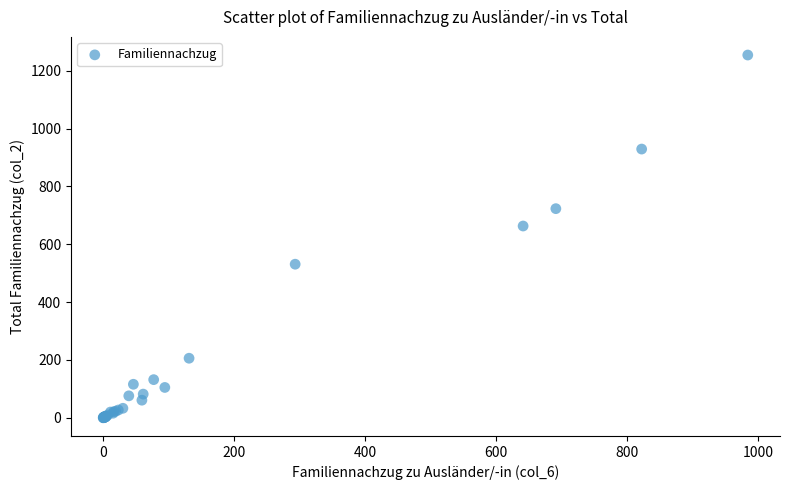

What Y value in the scatter plot is closest to 627?

663